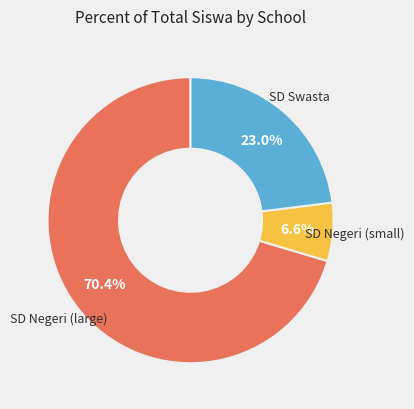

Is there a majority slice in this chart?

Yes